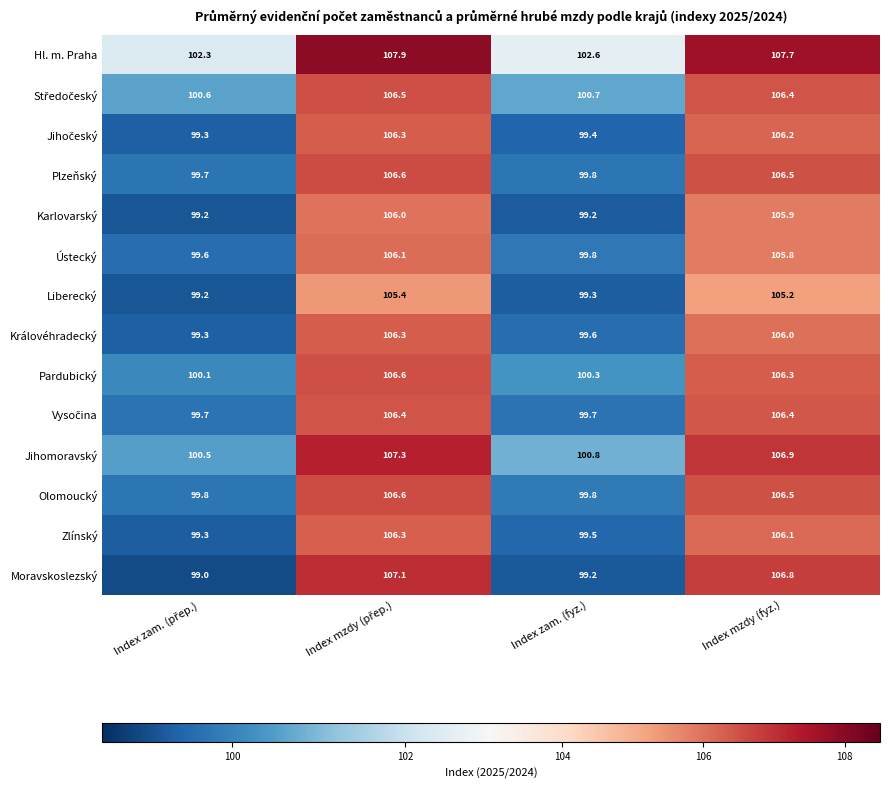

What is the sum of all Liberecký values?

409.1